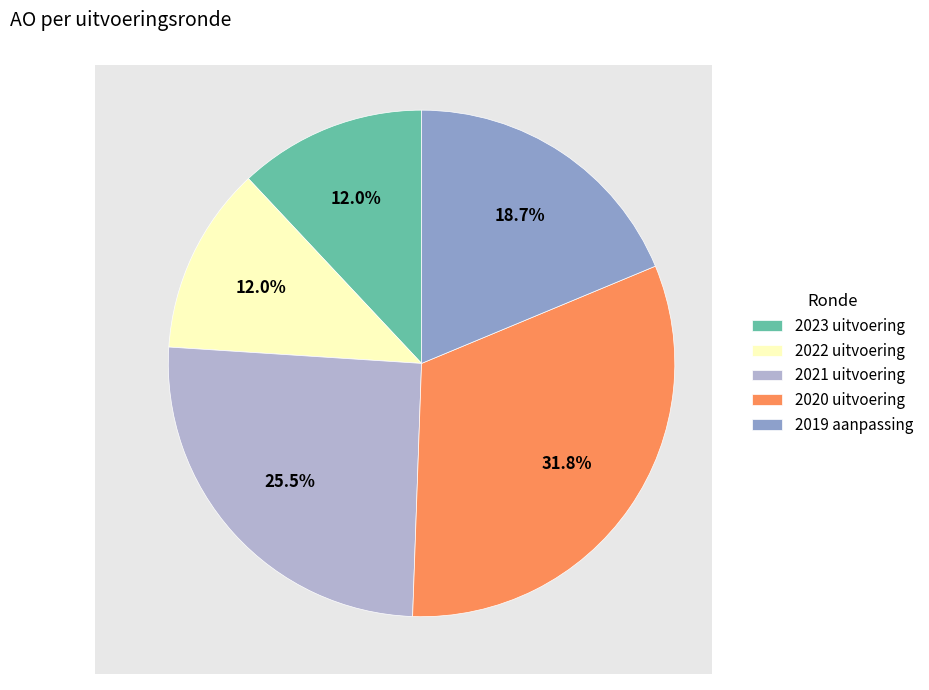

Which category has the biggest portion of the pie?

2020 uitvoering